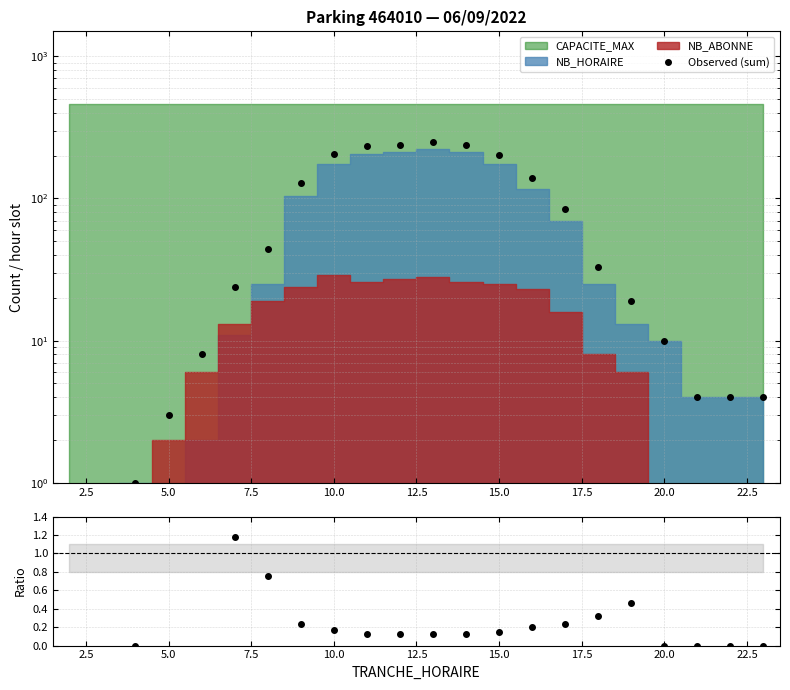

True or false: Observed (sum) and NB_ABONNE / NB_HORAIRE cross at least once.

False